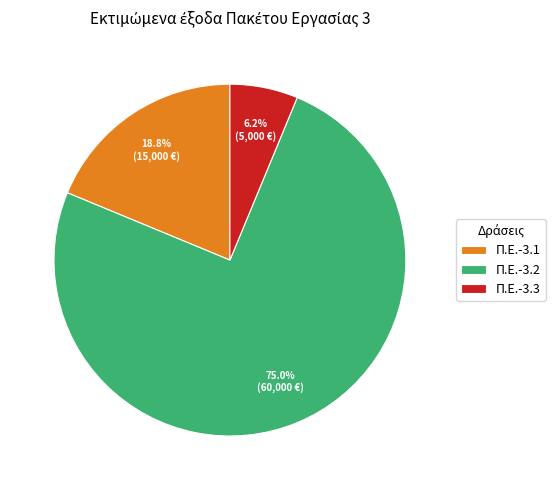

Which category has the smallest portion of the pie?

Π.Ε.-3.3